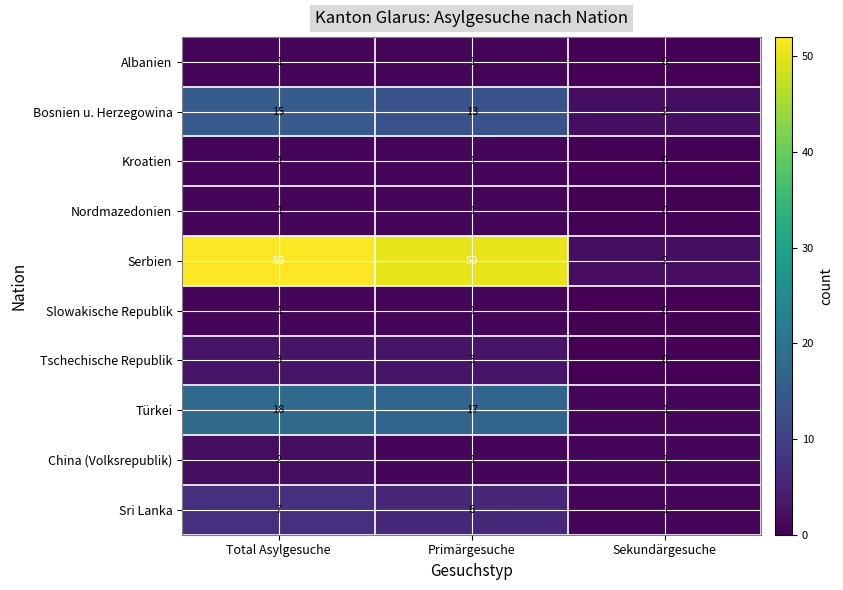

At how many categories does at least one series exceed 51?

1